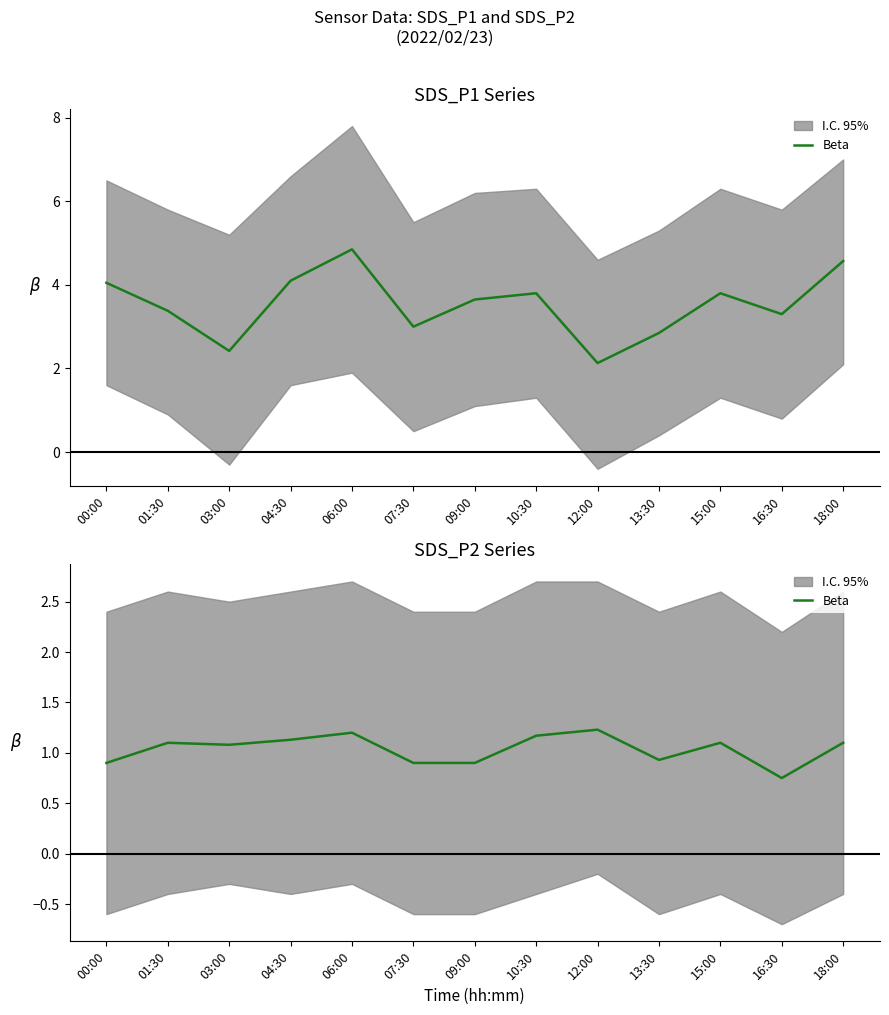

What position from the left is 07:30?

6